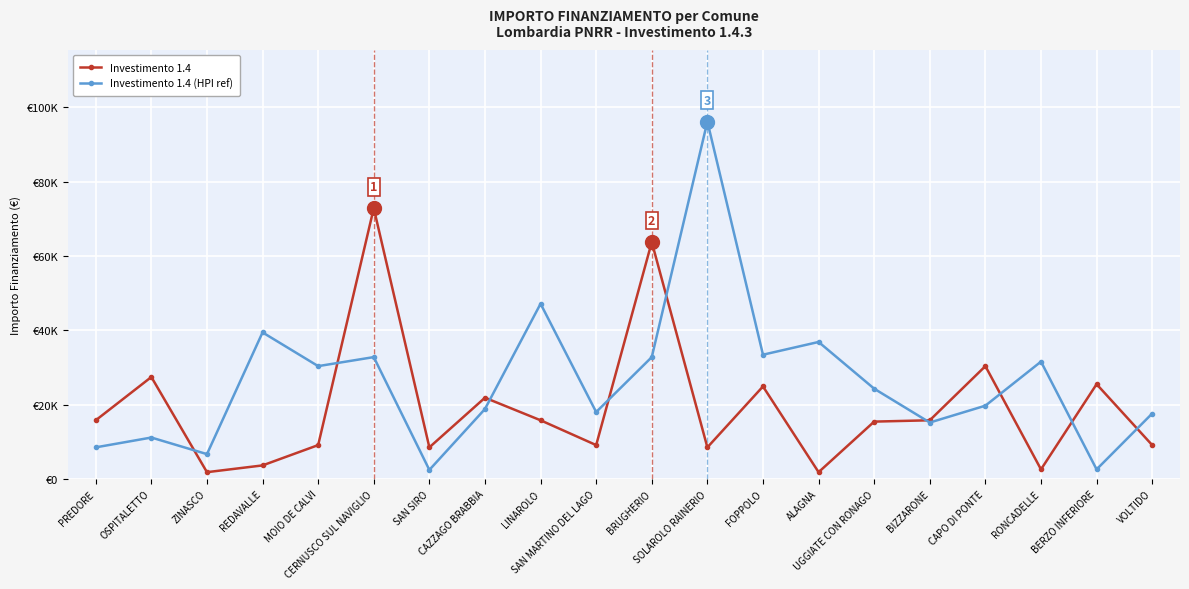

Reading left to right, extract all data points from this chart.

Investimento 1.4: PREDORE=15782	OSPITALETTO=27424	ZINASCO=1821	REDAVALLE=3642	MOIO DE CALVI=9105	CERNUSCO SUL NAVIGLIO=72840	SAN SIRO=8498	CAZZAGO BRABBIA=21852	LINAROLO=15782	SAN MARTINO DEL LAGO=9105	BRUGHERIO=63735	SOLAROLO RAINERIO=8498	FOPPOLO=24887	ALAGNA=1821	UGGIATE CON RONAGO=15426	BIZZARONE=15782	CAPO DI PONTE=30350	RONCADELLE=2571	BERZO INFERIORE=25494	VOLTIDO=9105
Investimento 1.4 (HPI ref): PREDORE=8498	OSPITALETTO=11141	ZINASCO=6677	REDAVALLE=39422	MOIO DE CALVI=30350	CERNUSCO SUL NAVIGLIO=32778	SAN SIRO=2428	CAZZAGO BRABBIA=18817	LINAROLO=47135	SAN MARTINO DEL LAGO=17997	BRUGHERIO=32778	SOLAROLO RAINERIO=96145	FOPPOLO=33423	ALAGNA=36851	UGGIATE CON RONAGO=24280	BIZZARONE=15175	CAPO DI PONTE=19711	RONCADELLE=31564	BERZO INFERIORE=2571	VOLTIDO=17603